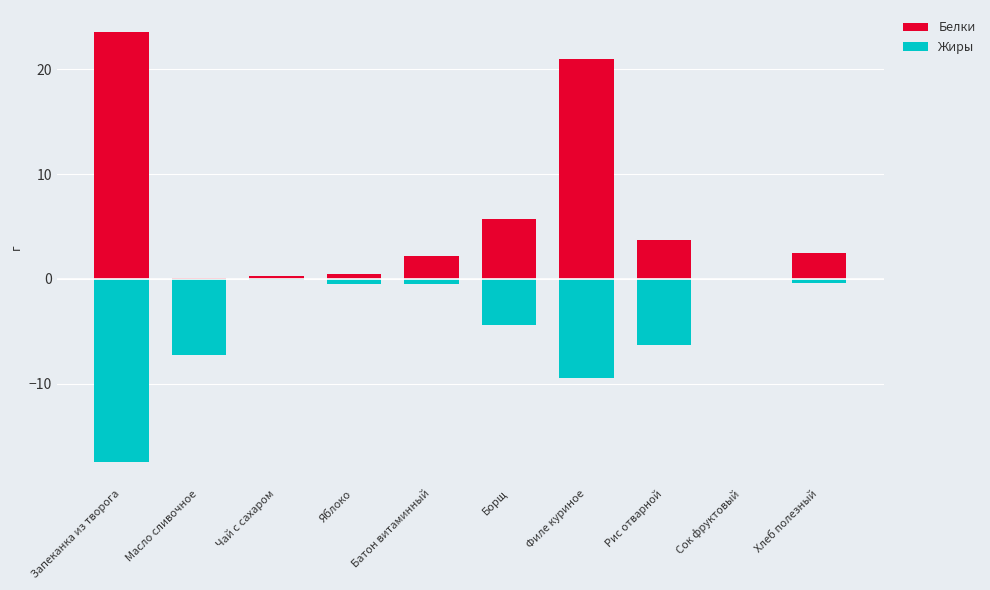

Rank the categories by Белки value from lowest to highest.

Сок фруктовый, Масло сливочное, Чай с сахаром, Яблоко, Батон витаминный, Хлеб полезный, Рис отварной, Борщ, Филе куриное, Запеканка из творога